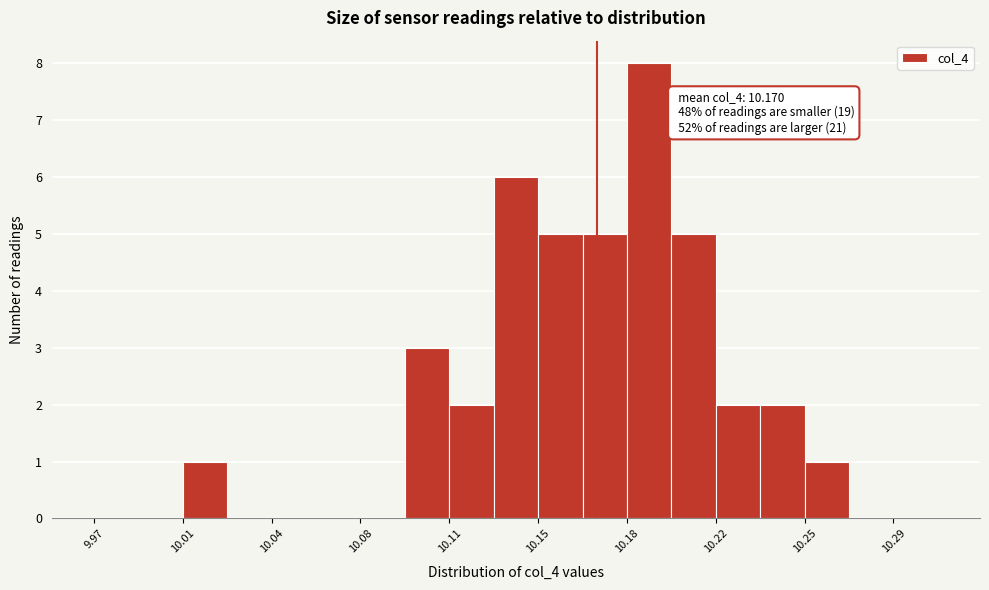

Read against the x-axis, roughly where is the centre of the tallest bar?

10.190